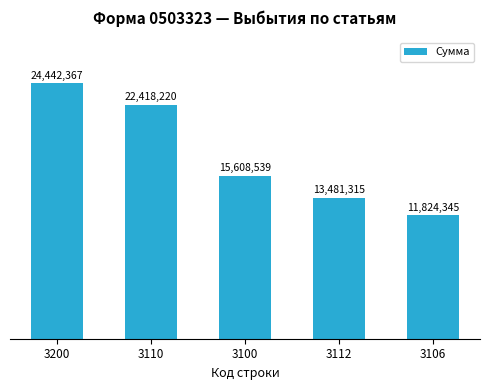

Which label corresponds to the smallest value in the chart?

3106